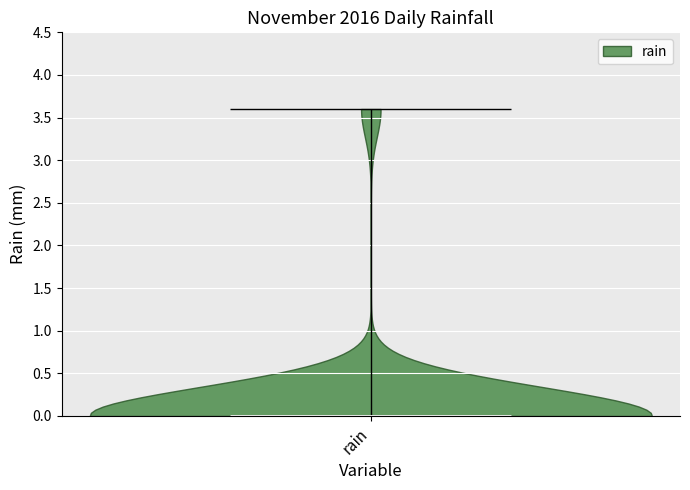

Read this violin plot against the y-axis: where its median line is, and the lowest and highest points the violin reaches. The values are not printed on the chart, so give them approximately, as read against the axis.

median line 0.0, lowest point 0.0, highest point 3.6